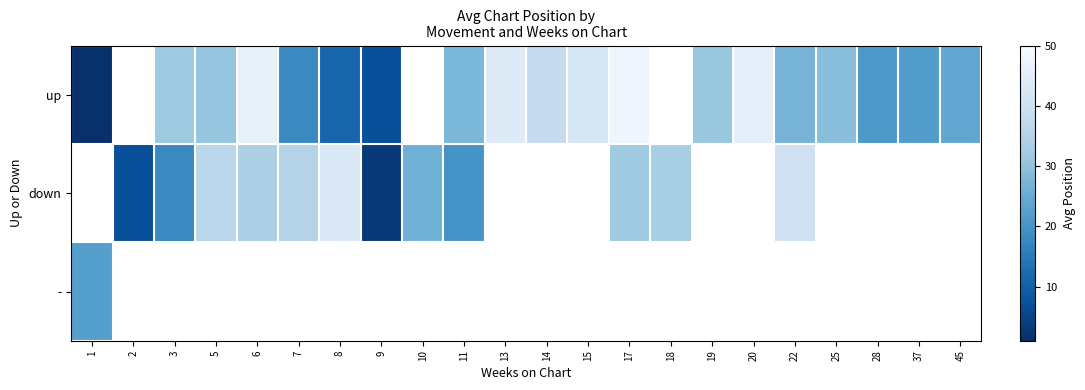

List the series in order of their overall mean, lowest first.

up, down, -